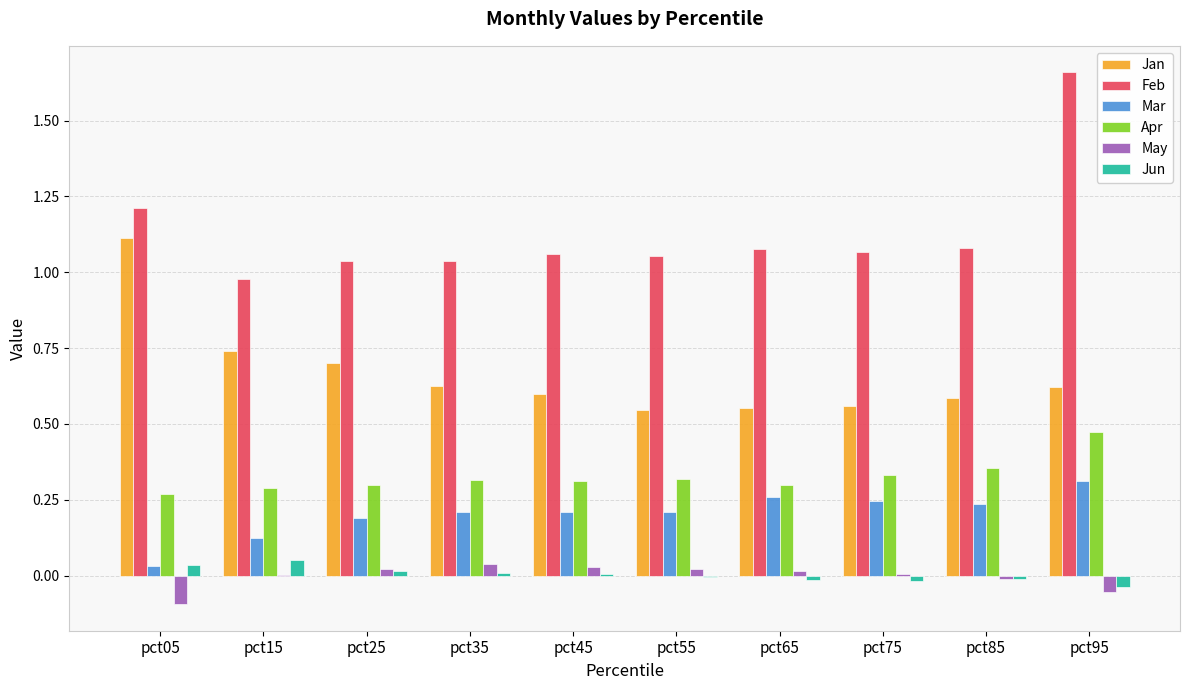

Which category has the highest value in the Jan series?

pct05